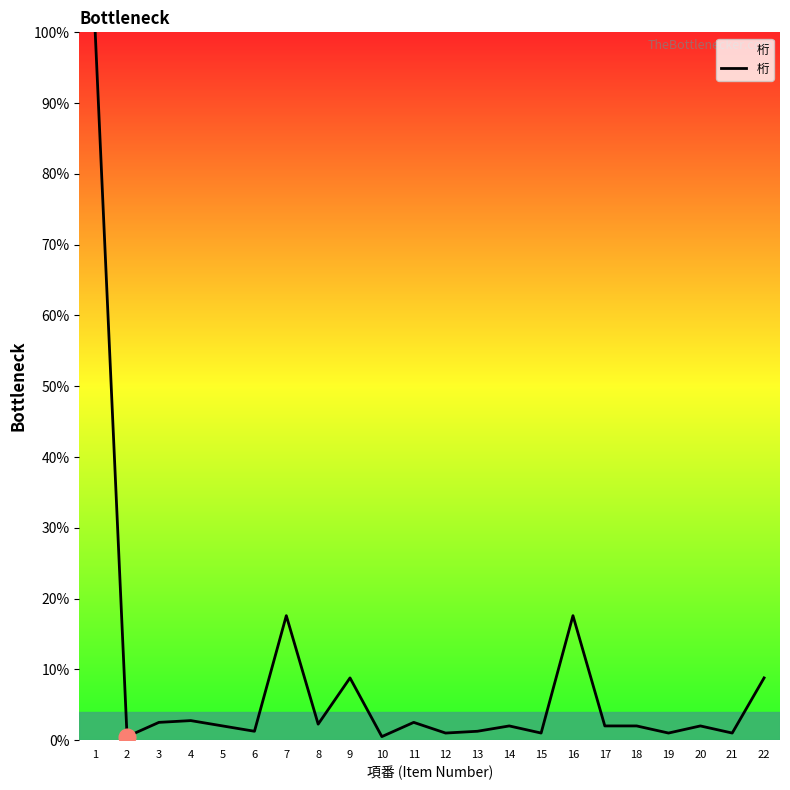

What is the difference between the maximum and minimum values?

99.5